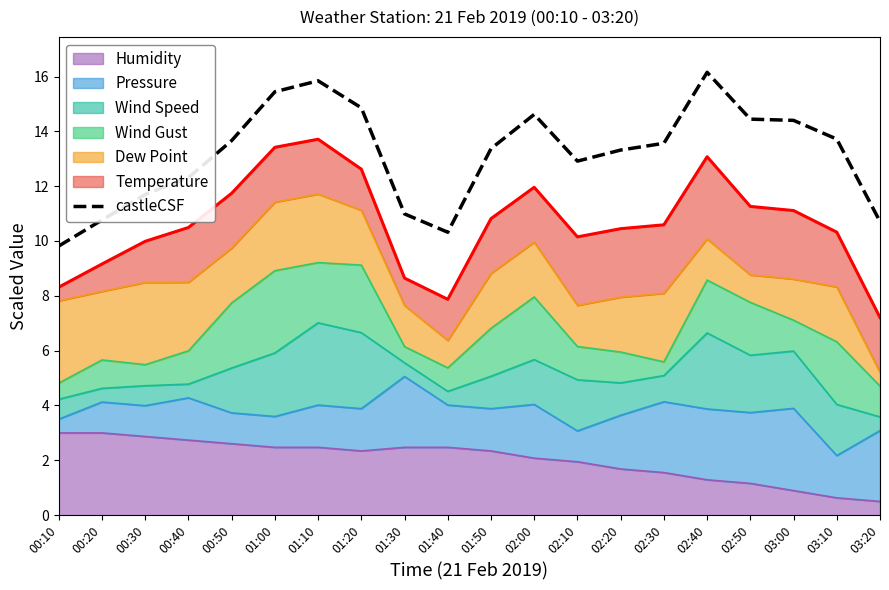

What is the label of the 3rd point from the left?

00:30